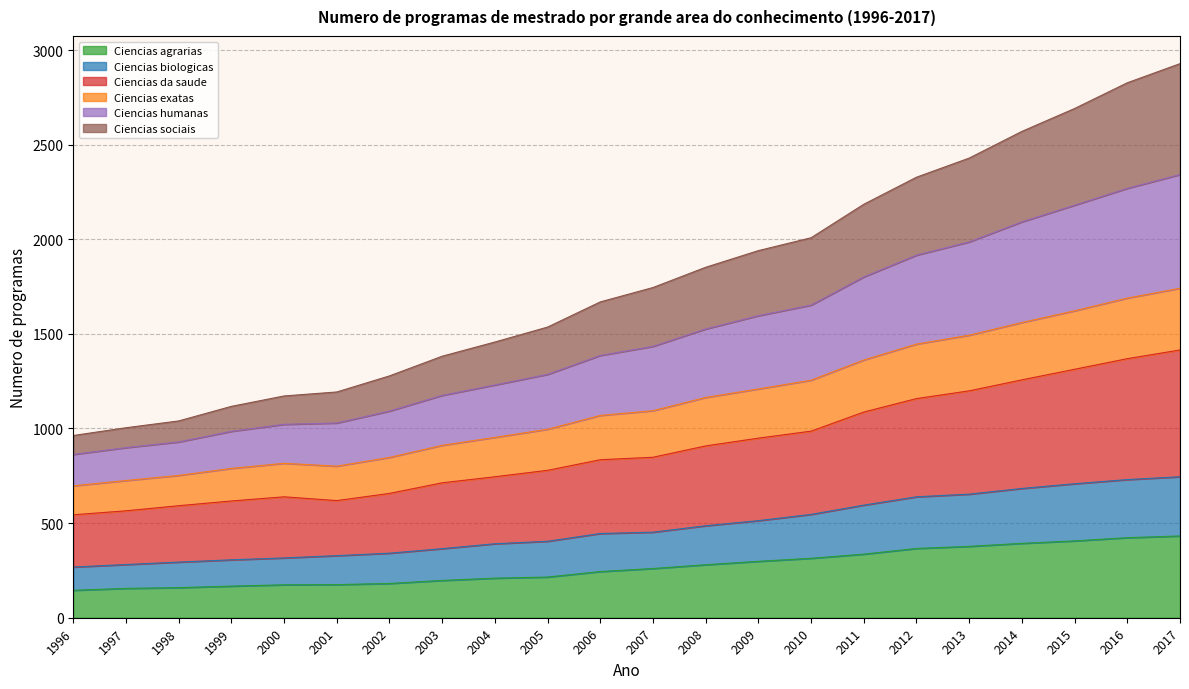

True or false: Ciencias sociais has more than 2 points higher than both neighbors.

False